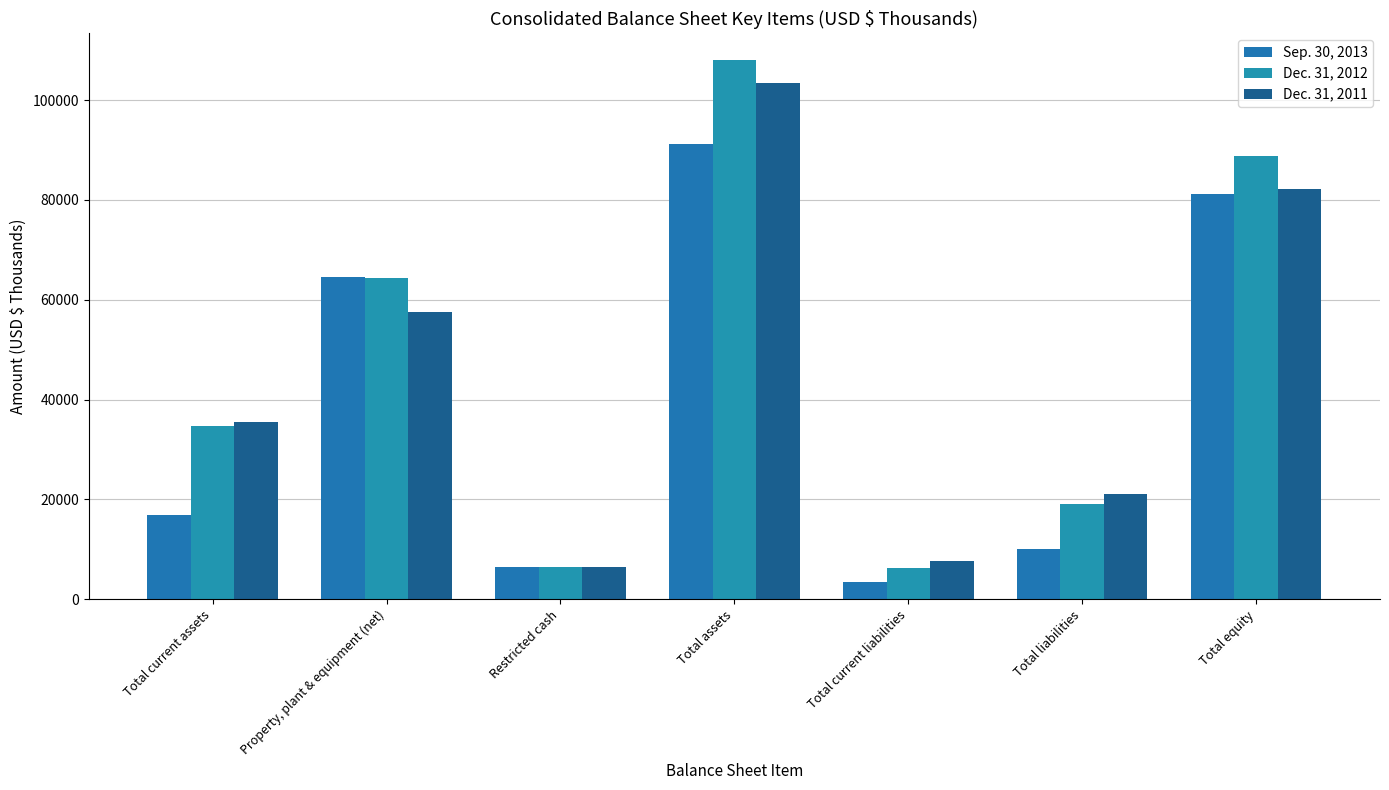

Where is Dec. 31, 2012 nearest to the value 57119?

Property, plant & equipment (net)